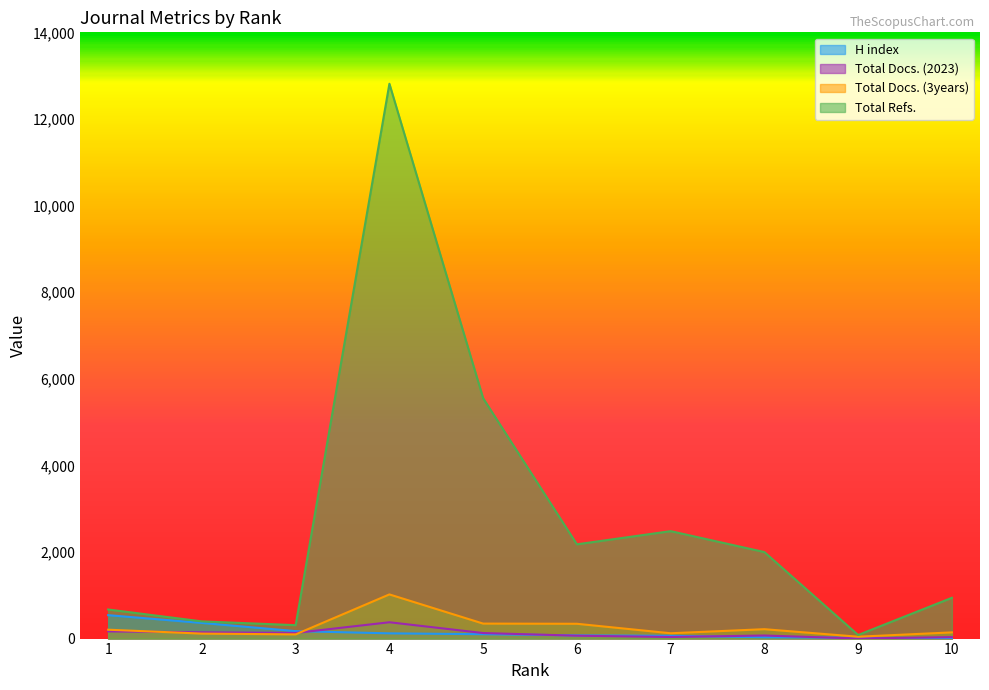

What is the difference between the maximum and minimum values in the H index series?

531